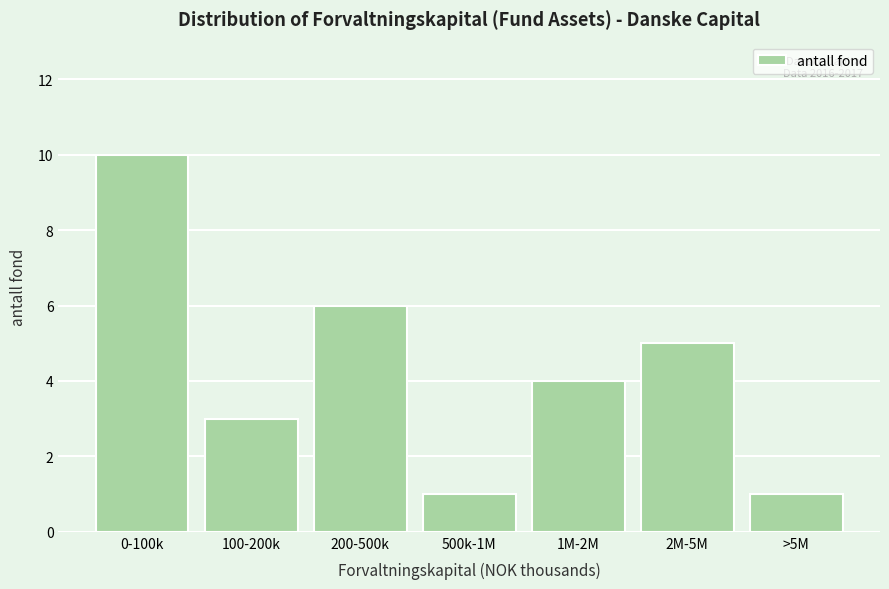

Reading left to right, extract all data points from this chart.

0-100k=10	100-200k=3	200-500k=6	500k-1M=1	1M-2M=4	2M-5M=5	>5M=1